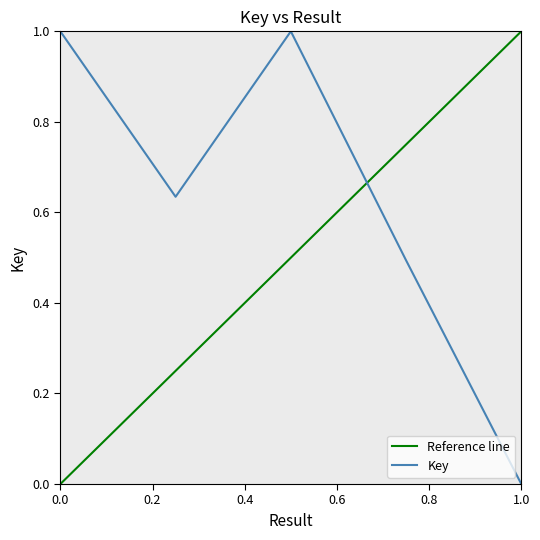

What is the difference between the maximum and second lowest values?

0.5